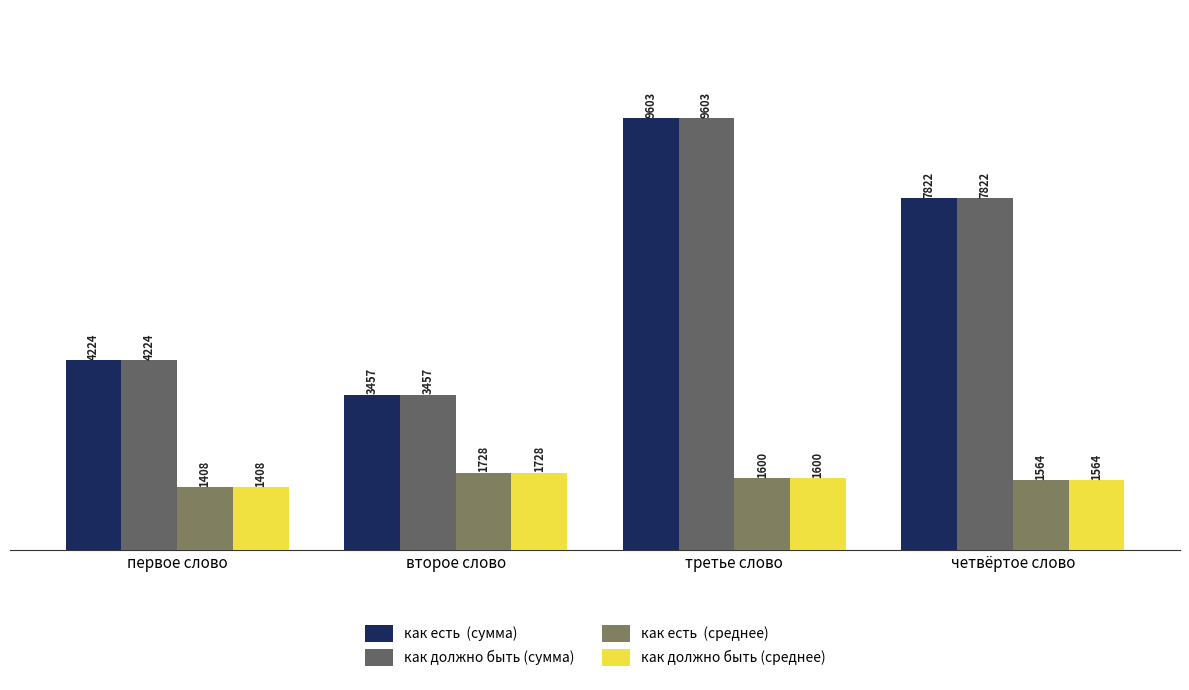

Reading right to left, list all the values displayed in this chart.

как есть  (сумма): 7822	9603	3457	4224
как должно быть (сумма): 7822	9603	3457	4224
как есть  (среднее): 1564	1600	1728	1408
как должно быть (среднее): 1564	1600	1728	1408